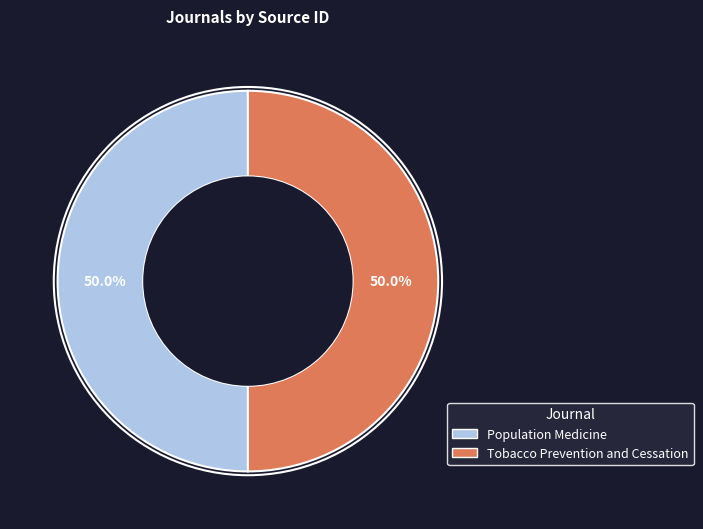

What is the ratio of the value at Population Medicine to the value at Tobacco Prevention and Cessation?

1.0